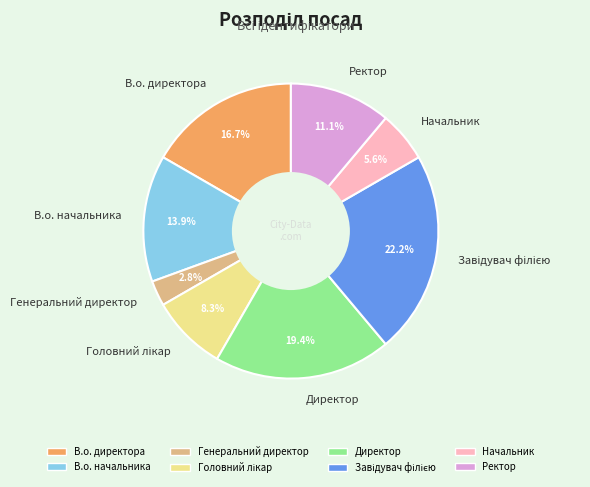

What is the total percentage of Генеральний директор and Ректор?

13.9%